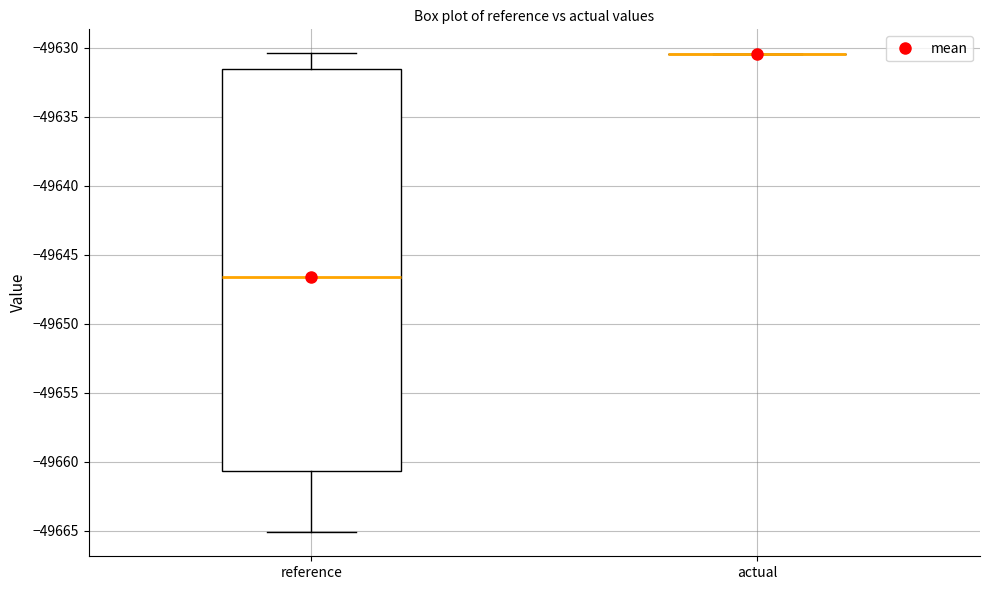

Reading left to right, transcribe this box plot: for each box, give where its median line is, the range the box spans, and where its two whiskers end, as read against the y-axis. The values are not printed on the chart, so give them approximately, as read against the axis.

reference: median -49646.5, box -49660.5 to -49631.5, whiskers -49665.0 to -49630.5
actual: box collapsed to a line at -49630.5, whiskers -49630.5 to -49630.5